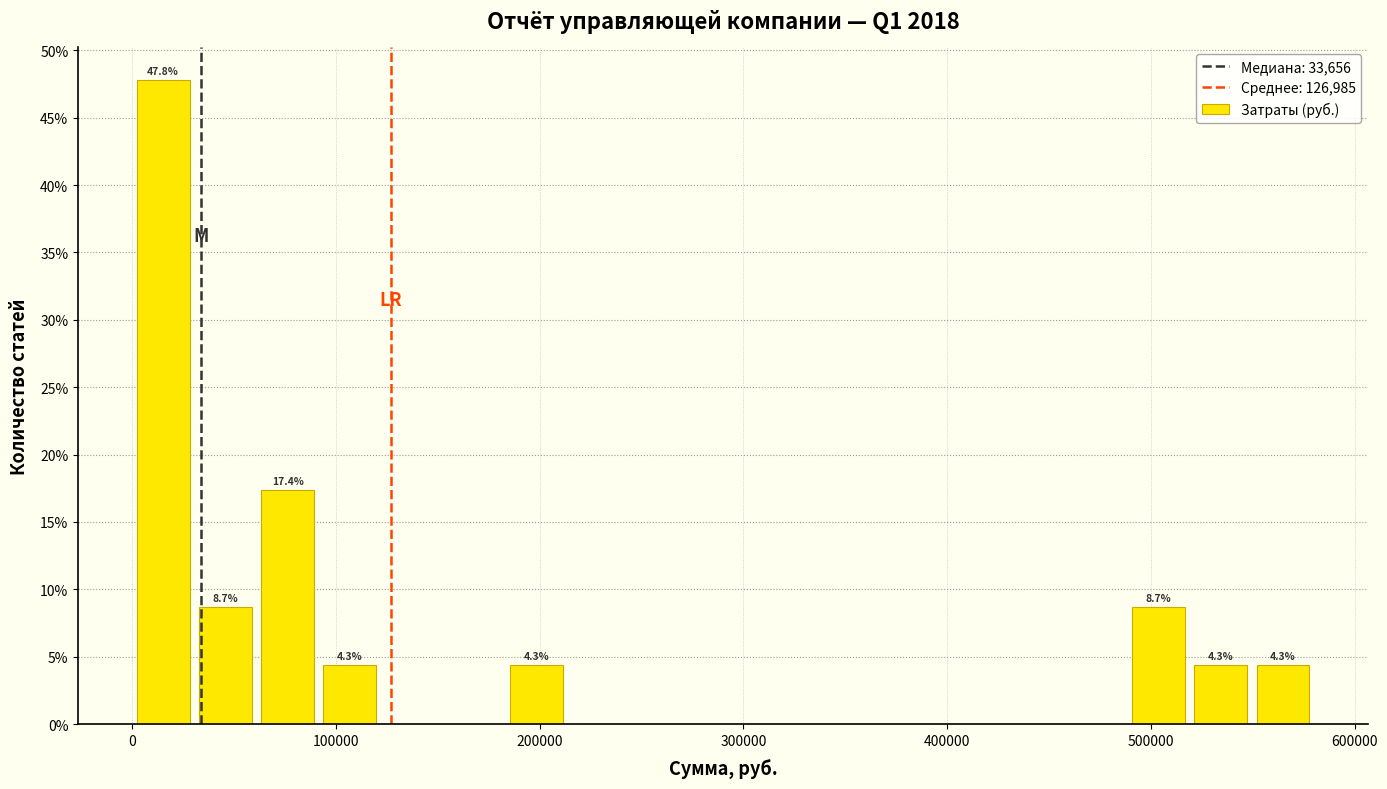

Around what value on the x-axis is the tallest bar? Give the approximate position of its centre, as read against the axis.

20000